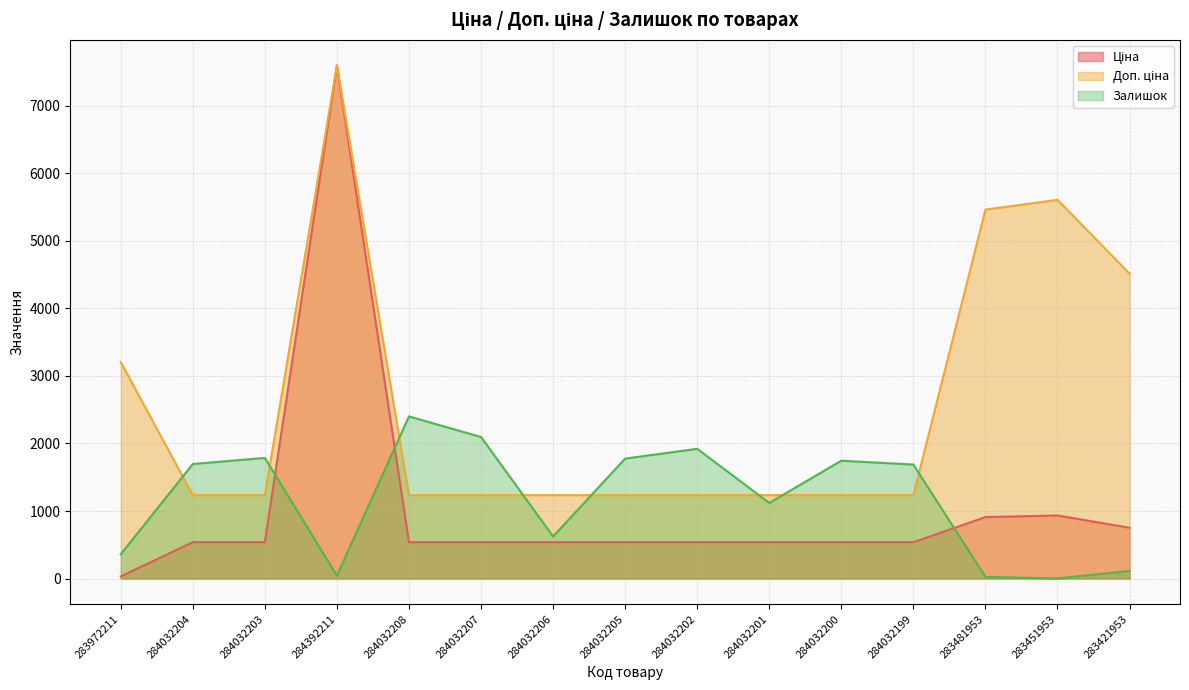

Rank the series at 283481953 from highest to lowest value.

Доп. ціна, Ціна, Залишок